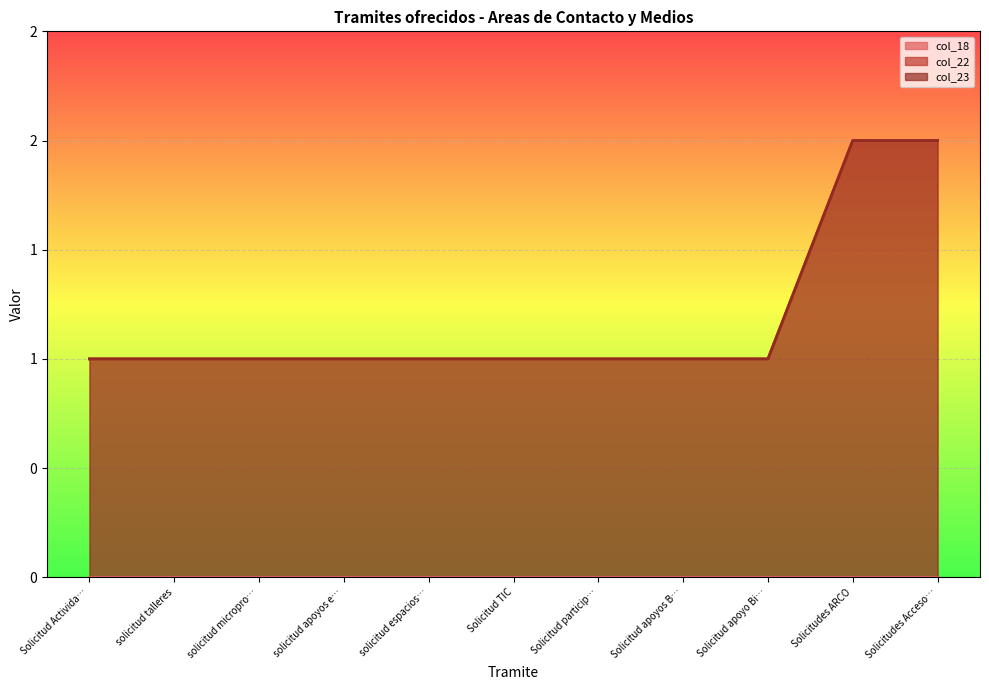

List the series in order of their peak value, lowest first.

col_22, col_23